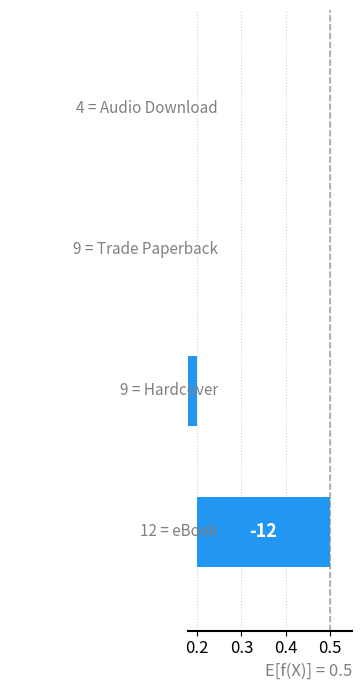

Is it true that the value at 0.5 is 0.1?

False